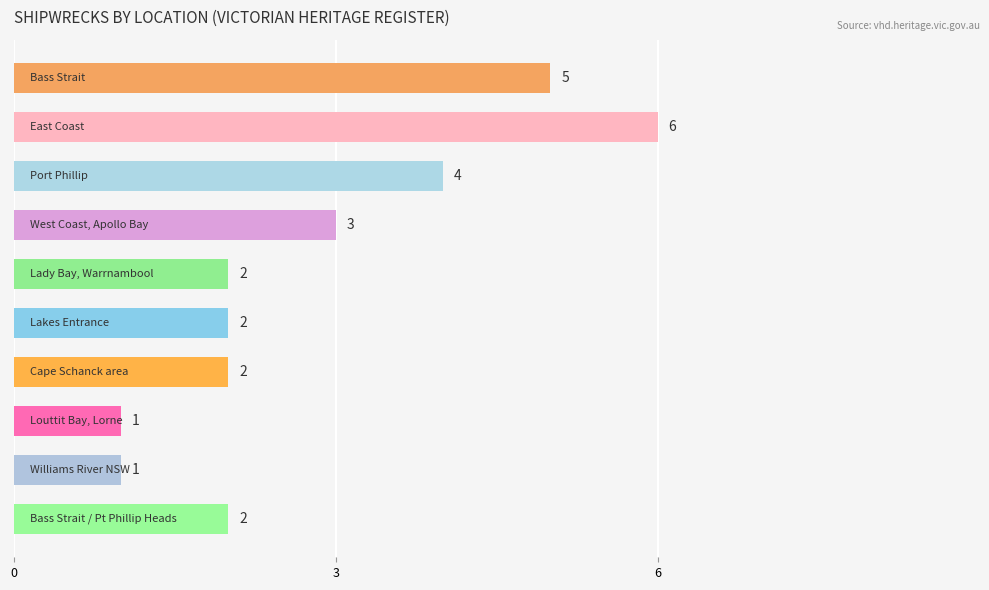

What is the average value?

3